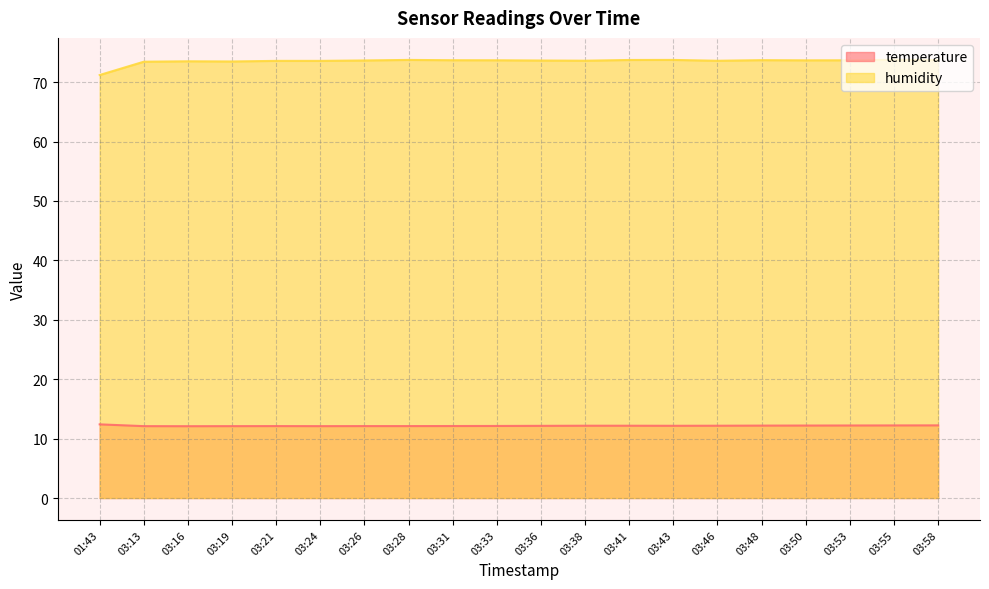

What is the sum of the humidity values at 03:58 and 03:28?

147.5